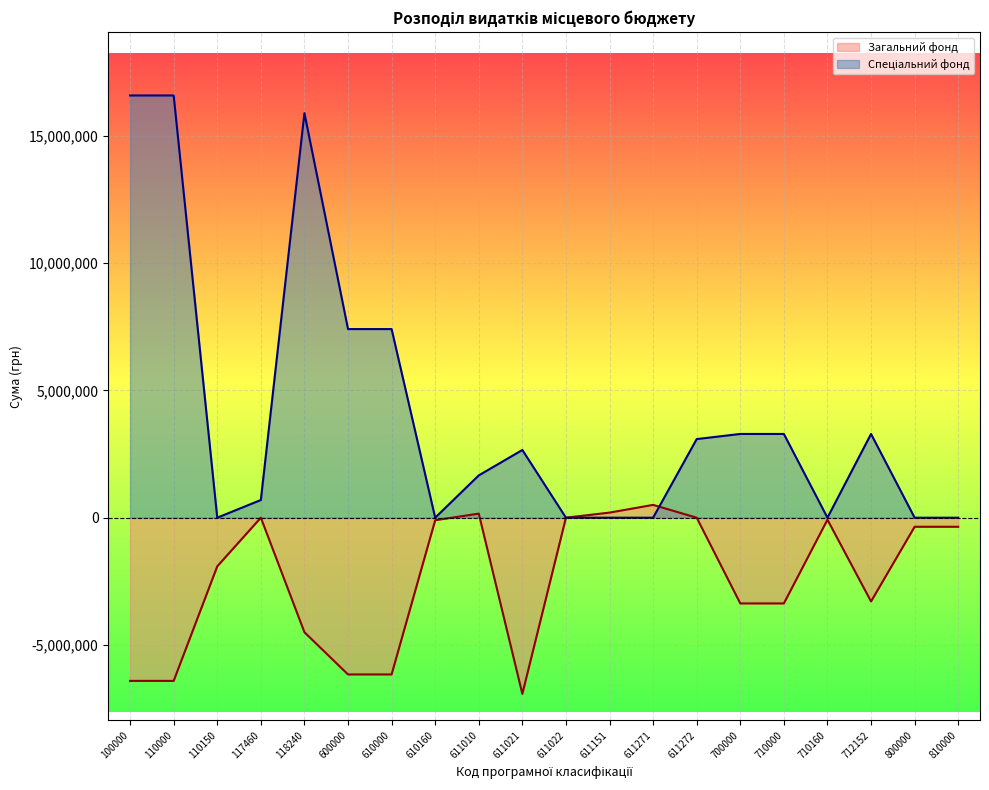

How many series are shown in this chart?

2